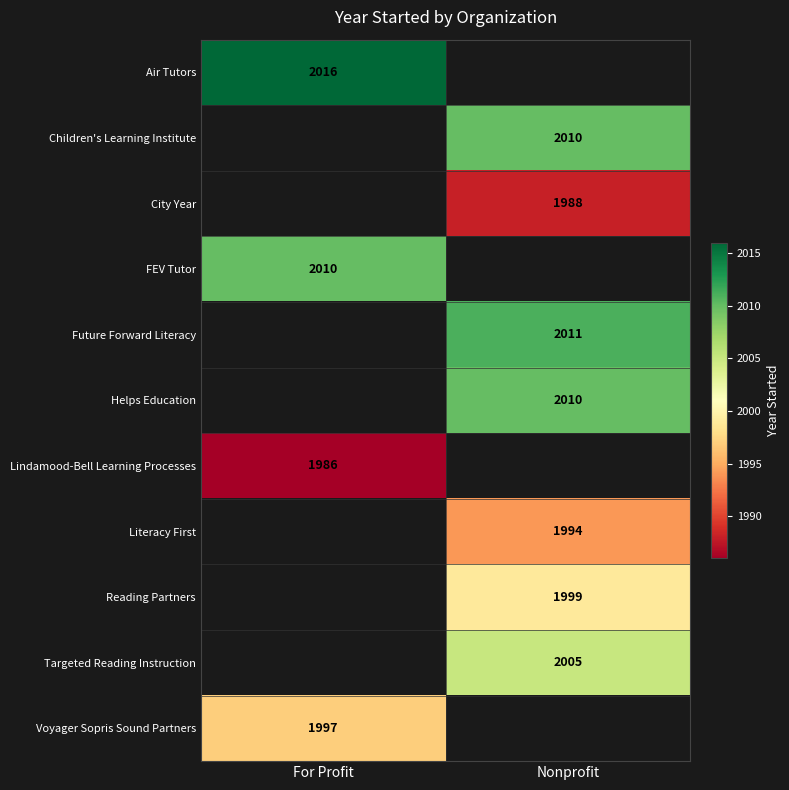

Which category has the highest value across all series?

For Profit